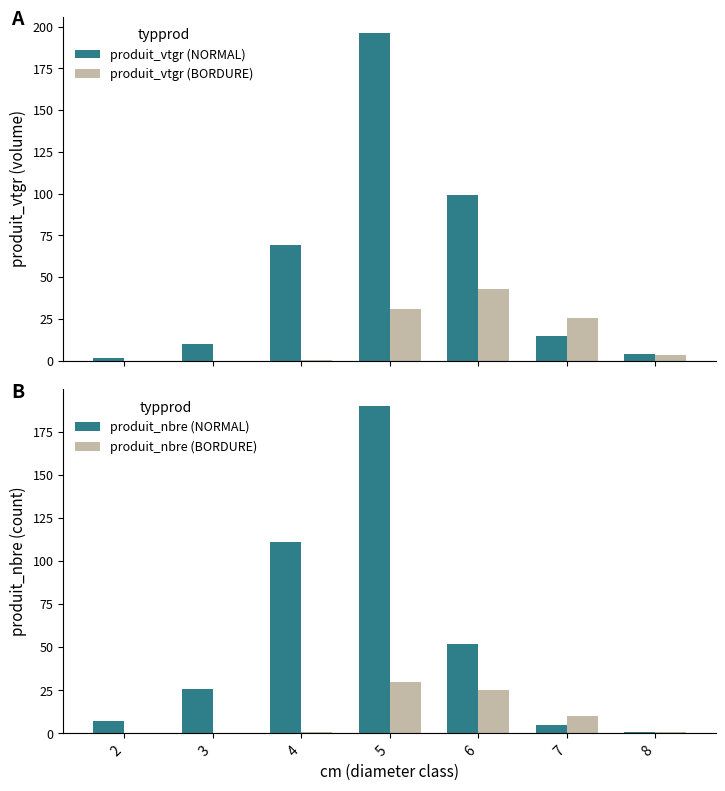

What is the value of the produit_vtgr (NORMAL) bar at the 6th from the left?

14.8